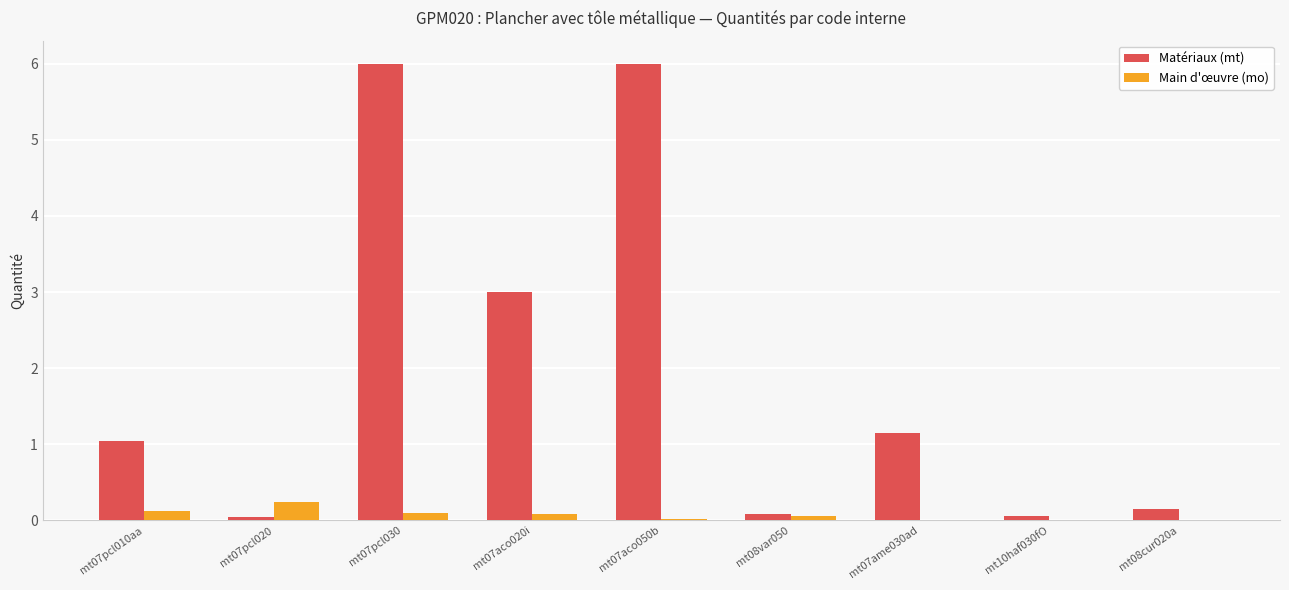

Is the value of Matériaux (mt) at mt07pcl010aa greater than the value of Main d'œuvre (mo) at mt07ame030ad?

Yes